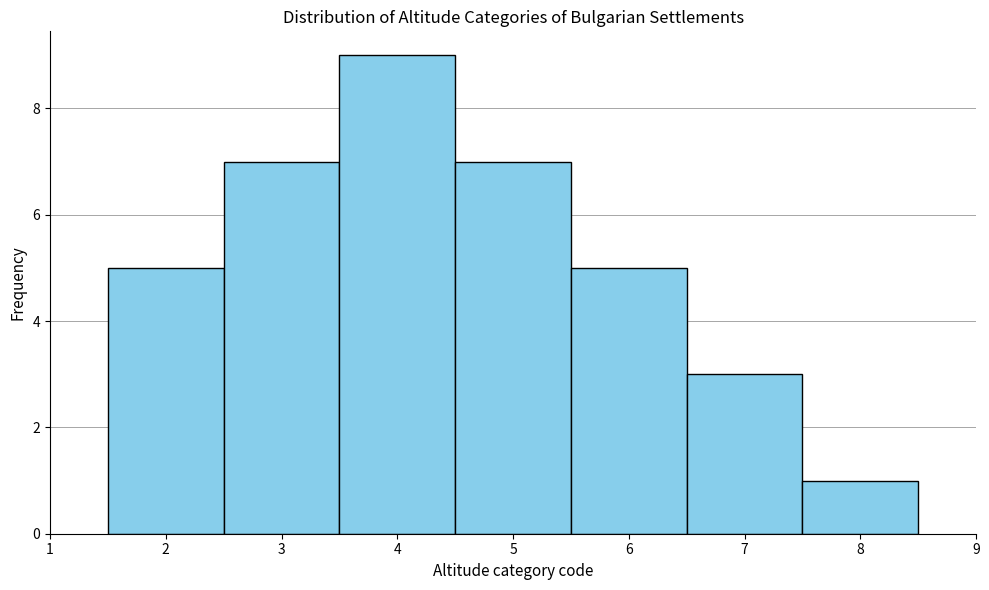

Reading left to right, list every bar in this chart as the range it spans on the x-axis followed by its height. The values are not printed on the chart, so give them approximately, as read against the axis.

1.5 to 2.5: 5
2.5 to 3.5: 7
3.5 to 4.5: 9
4.5 to 5.5: 7
5.5 to 6.5: 5
6.5 to 7.5: 3
7.5 to 8.5: 1